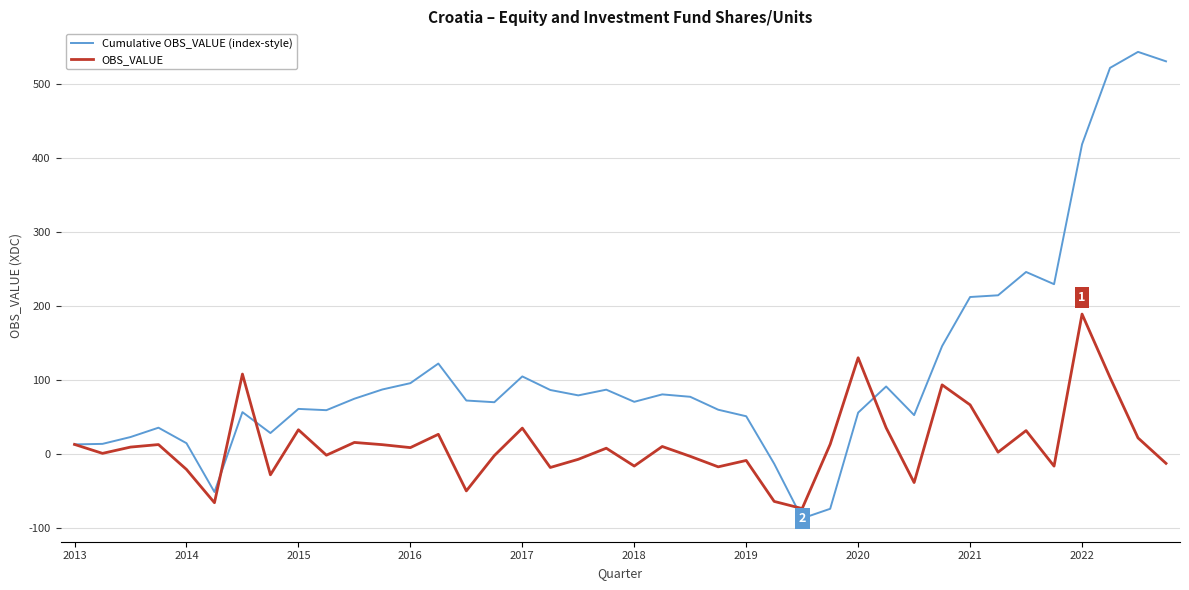

List the series in order of their peak value, lowest first.

OBS_VALUE, Cumulative OBS_VALUE (index-style)